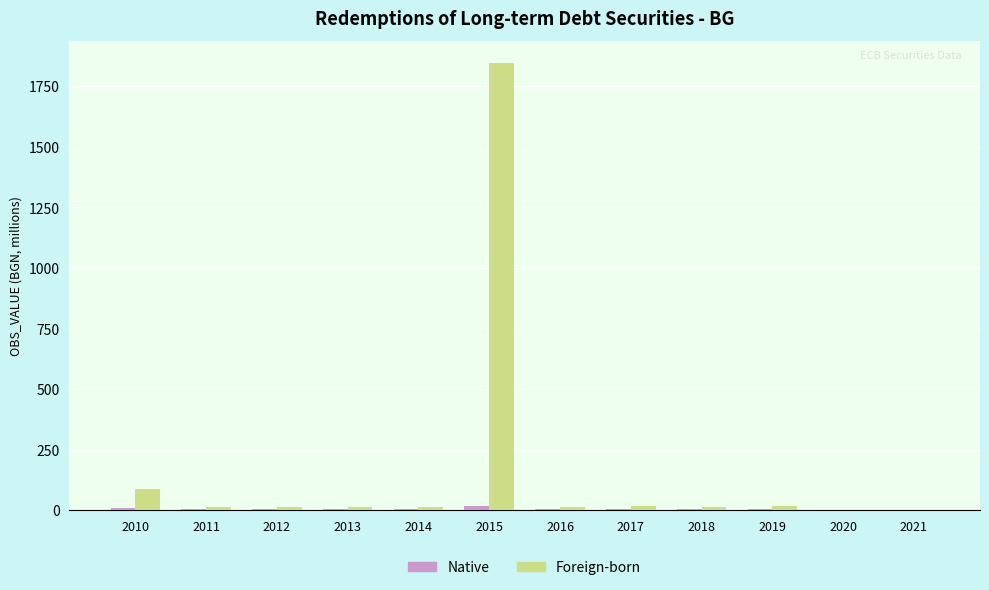

Which series has the largest total across all categories?

Foreign-born